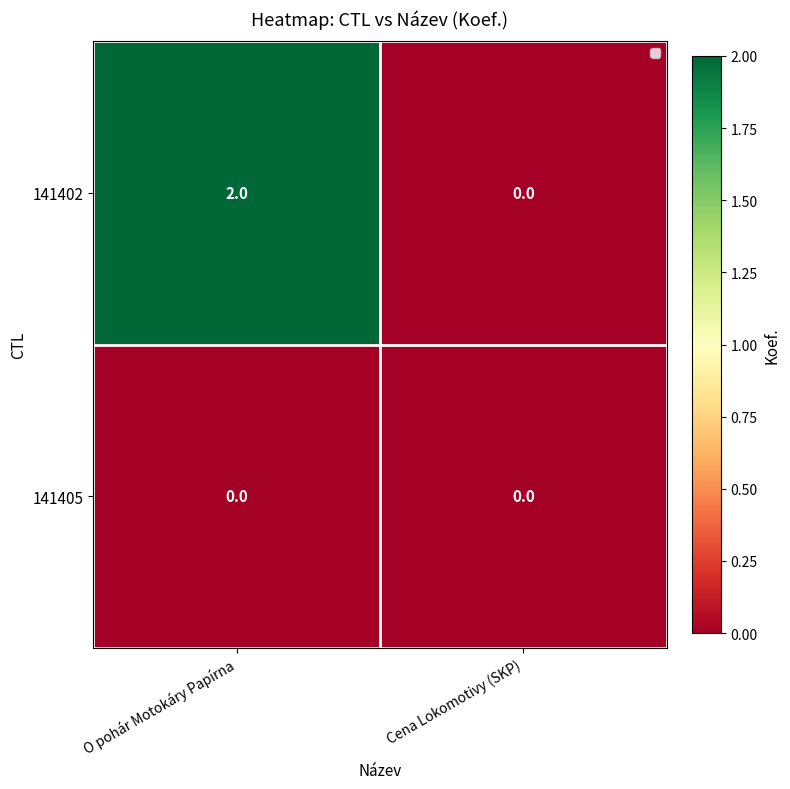

Which series has the widest spread of values?

141402